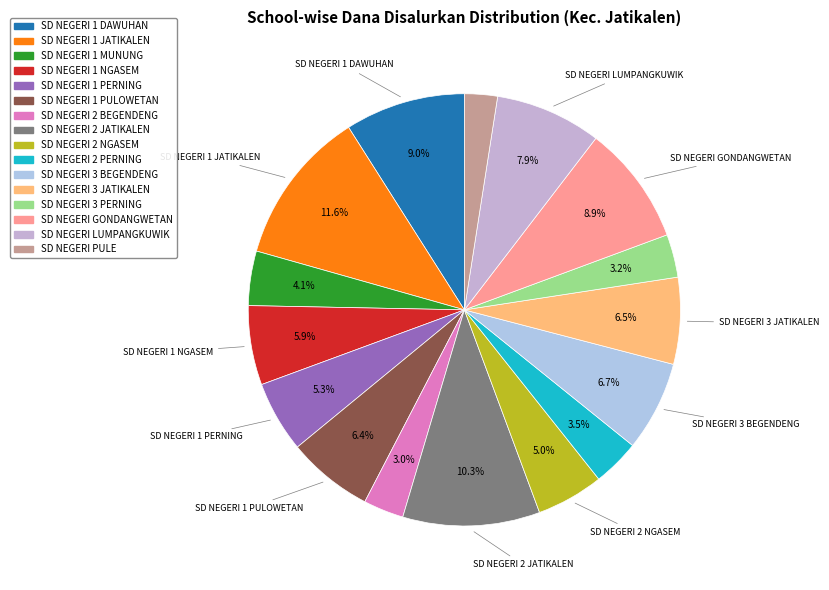

What percentage is the SD NEGERI 1 NGASEM slice, to the nearest percent?

6%